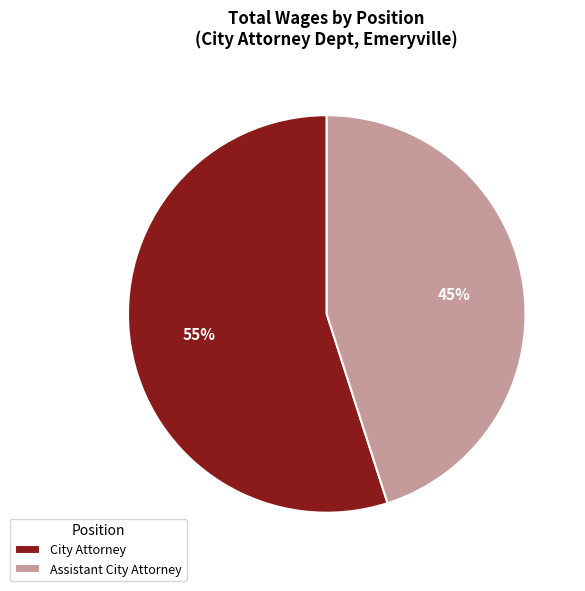

Rank the categories by value from highest to lowest.

City Attorney, Assistant City Attorney